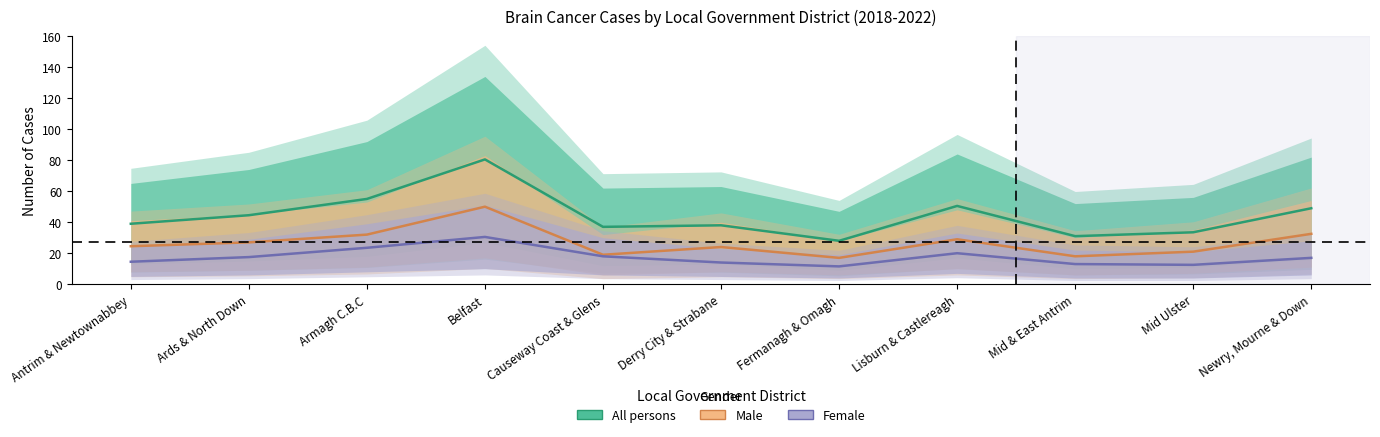

Rank the categories by Female value from lowest to highest.

Fermanagh & Omagh, Mid Ulster, Mid & East Antrim, Derry City & Strabane, Antrim & Newtownabbey, Newry, Mourne & Down, Ards & North Down, Causeway Coast & Glens, Lisburn & Castlereagh, Armagh C.B.C, Belfast